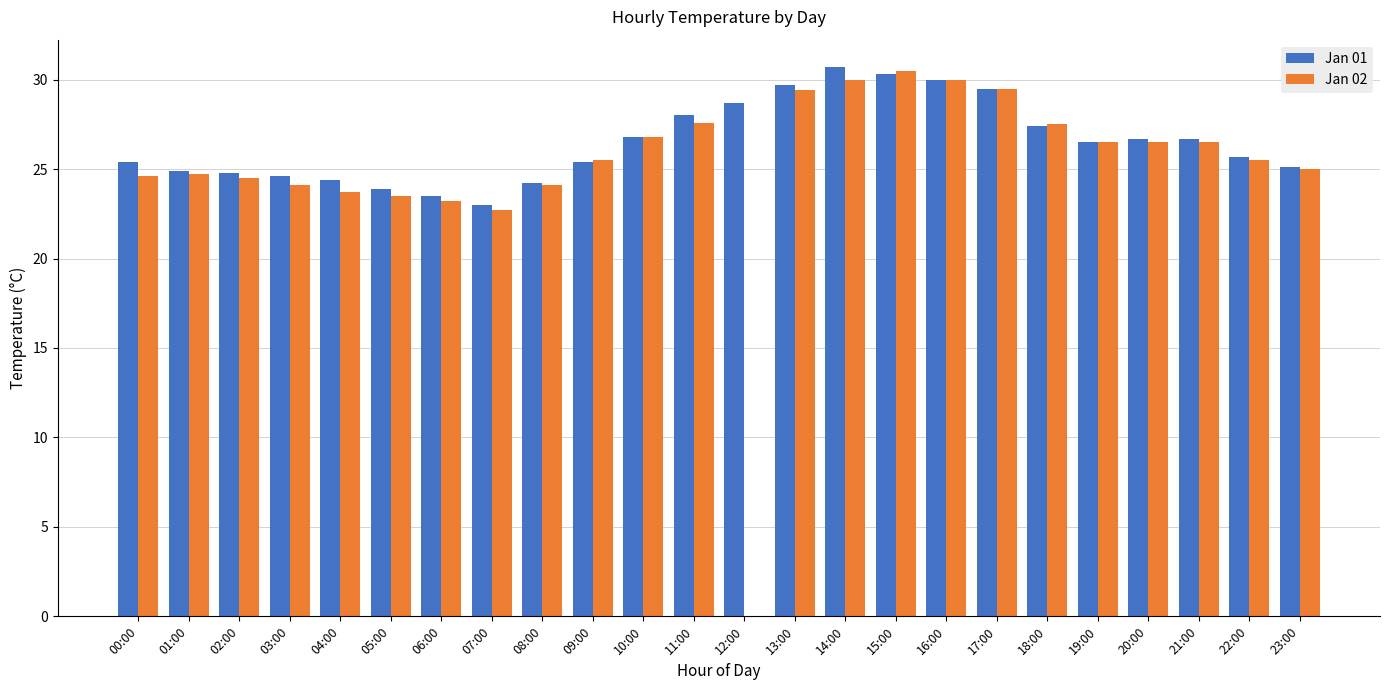

Are the bars grouped side by side (vs. stacked)?

Yes